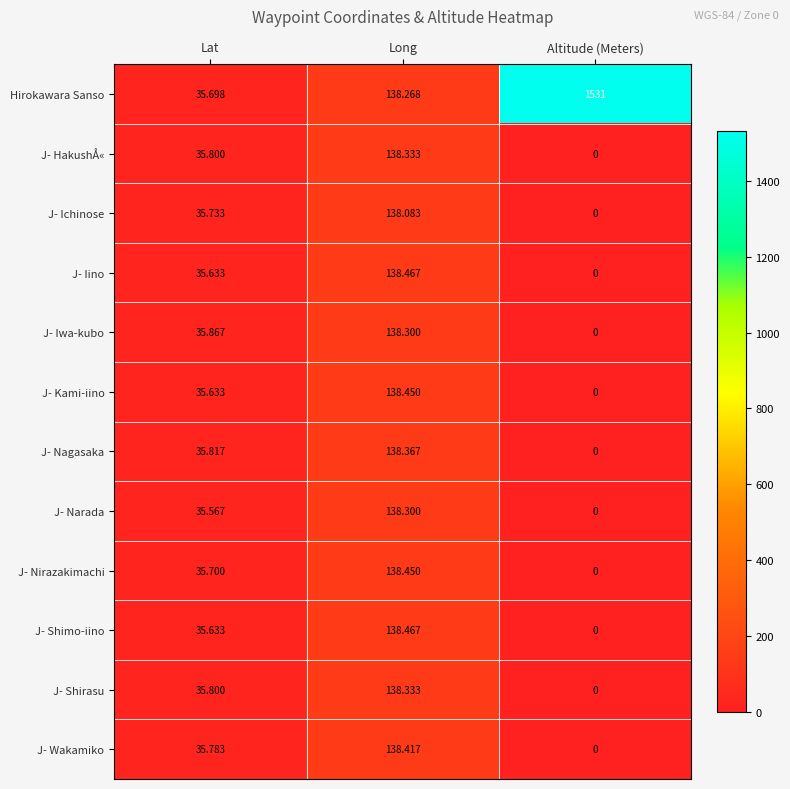

At which label does J- Ichinose reach its minimum?

Altitude (Meters)